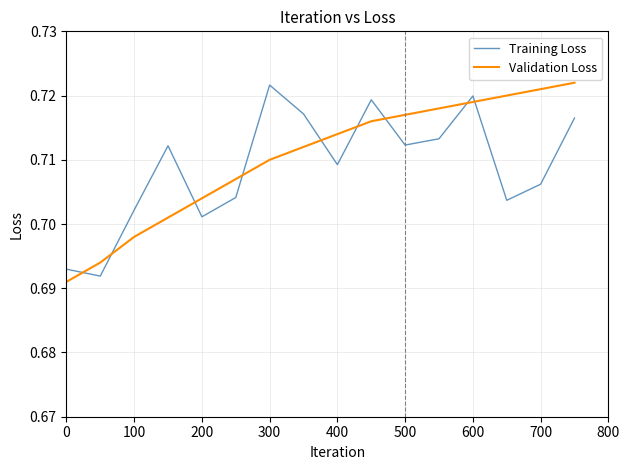

Which series ends up on top after the final intersection of Training Loss and Validation Loss?

Validation Loss